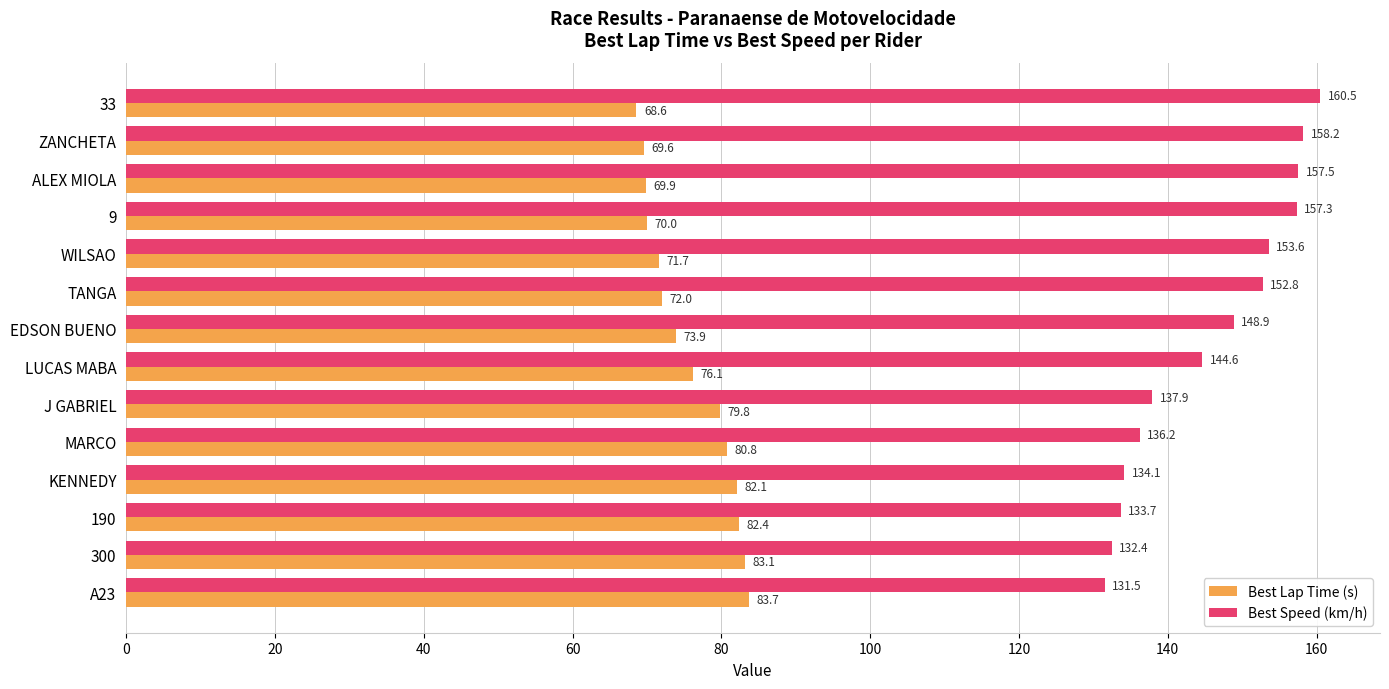

What is the difference between the Best Speed (km/h) values at 9 and EDSON BUENO?

8.4